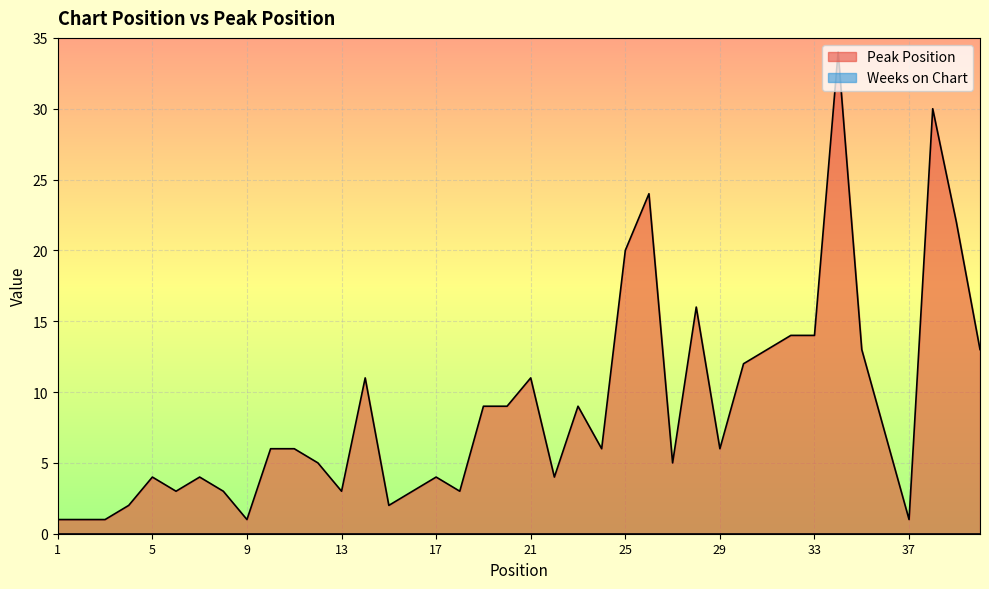

The value at 34 is 46. True or false?

False